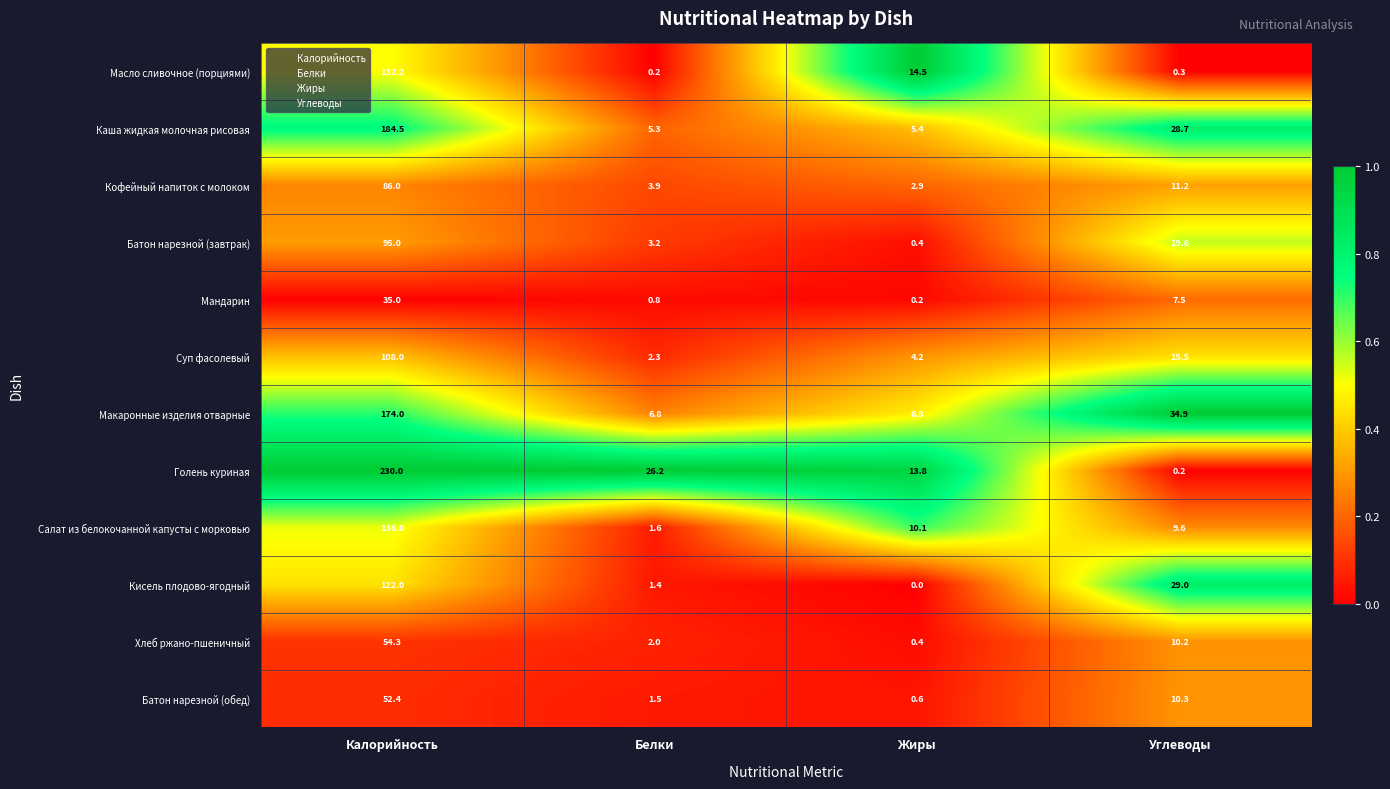

What is the maximum value shown in the chart?

230.0